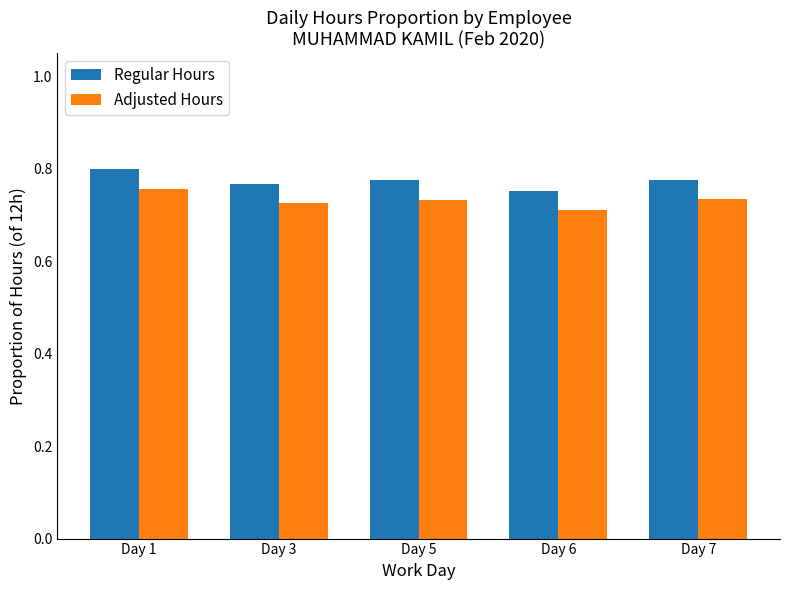

At which label does Adjusted Hours reach its peak?

Day 1